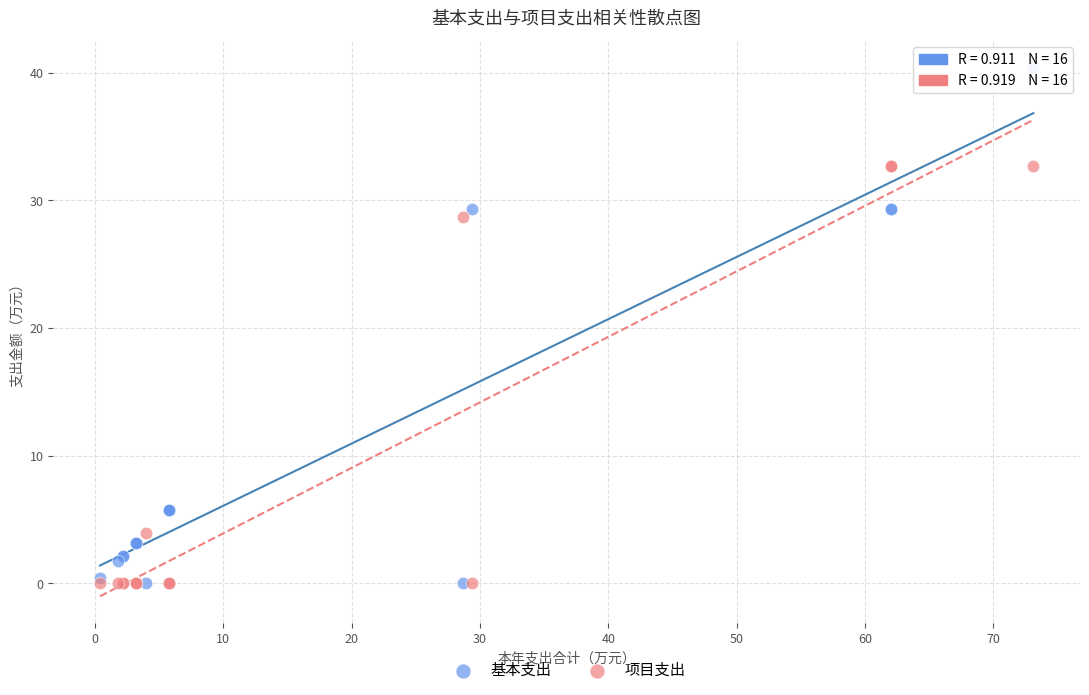

What are all the series names shown in the legend?

基本支出, 项目支出